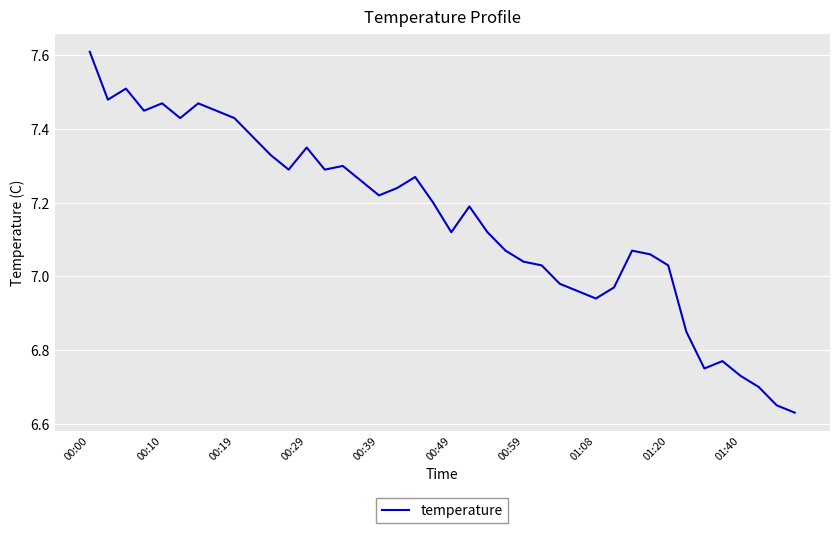

What is the difference between the maximum and minimum values?

1.0